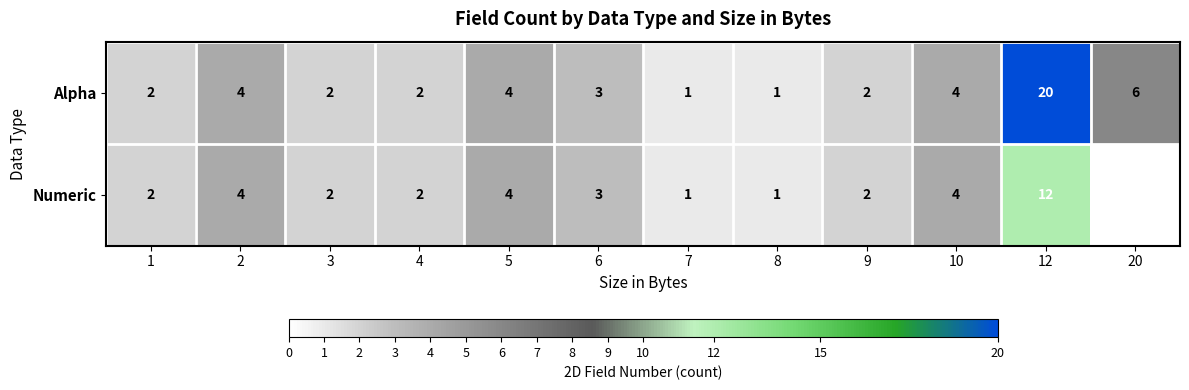

Is the value of Alpha at 9 greater than the value of Numeric at 5?

No